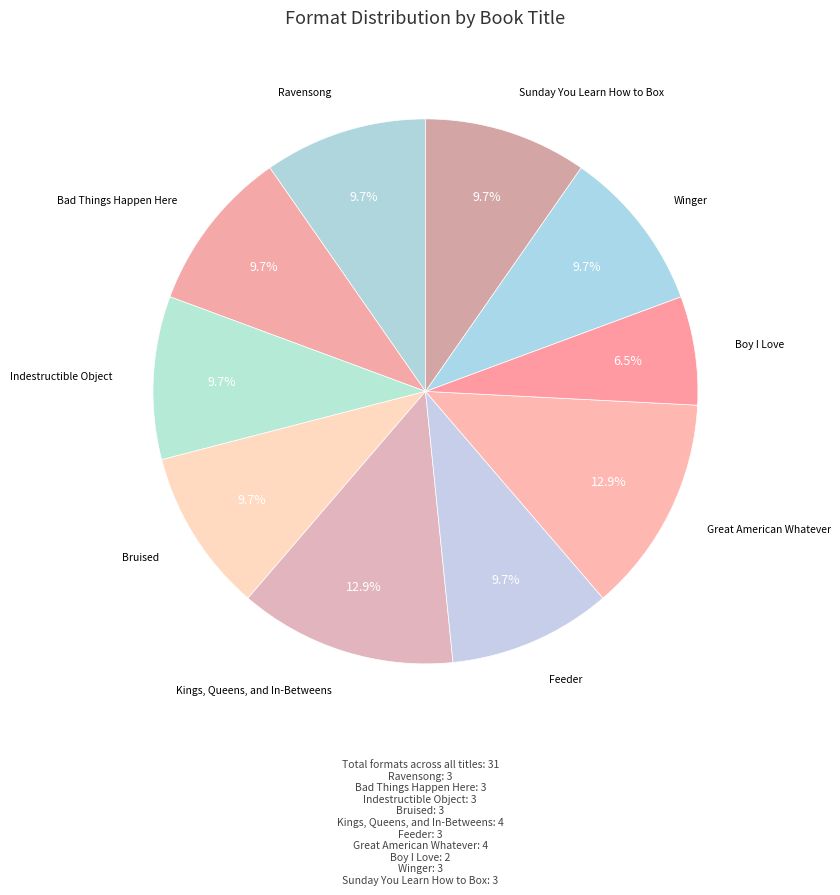

Which category has the smallest portion of the pie?

Boy I Love